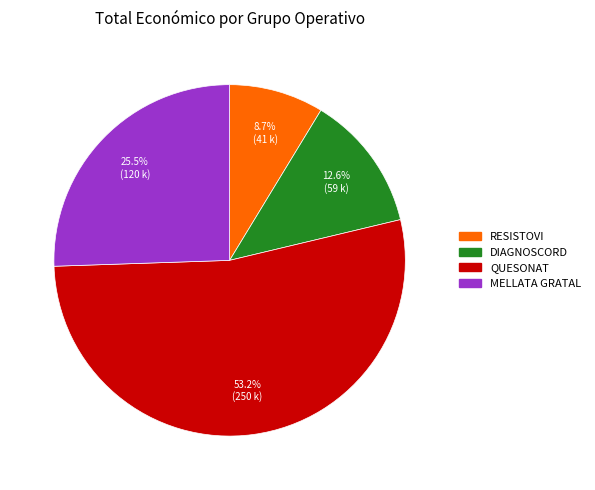

Rank the categories by value from lowest to highest.

RESISTOVI, DIAGNOSCORD, MELLATA GRATAL, QUESONAT